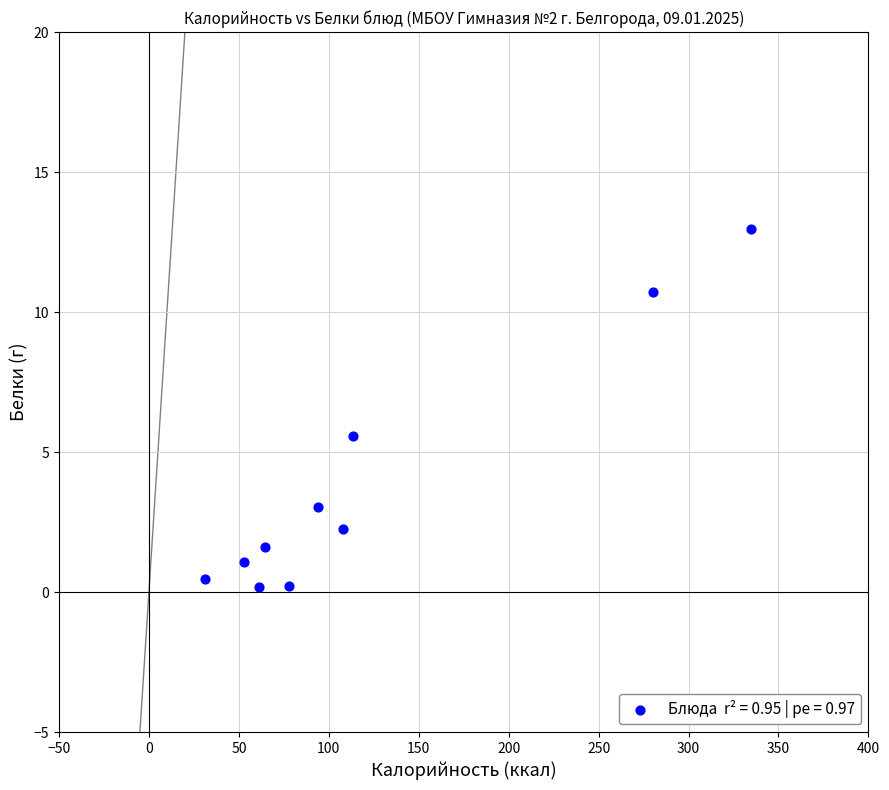

What Y value in the scatter plot is closest to 6?

5.6